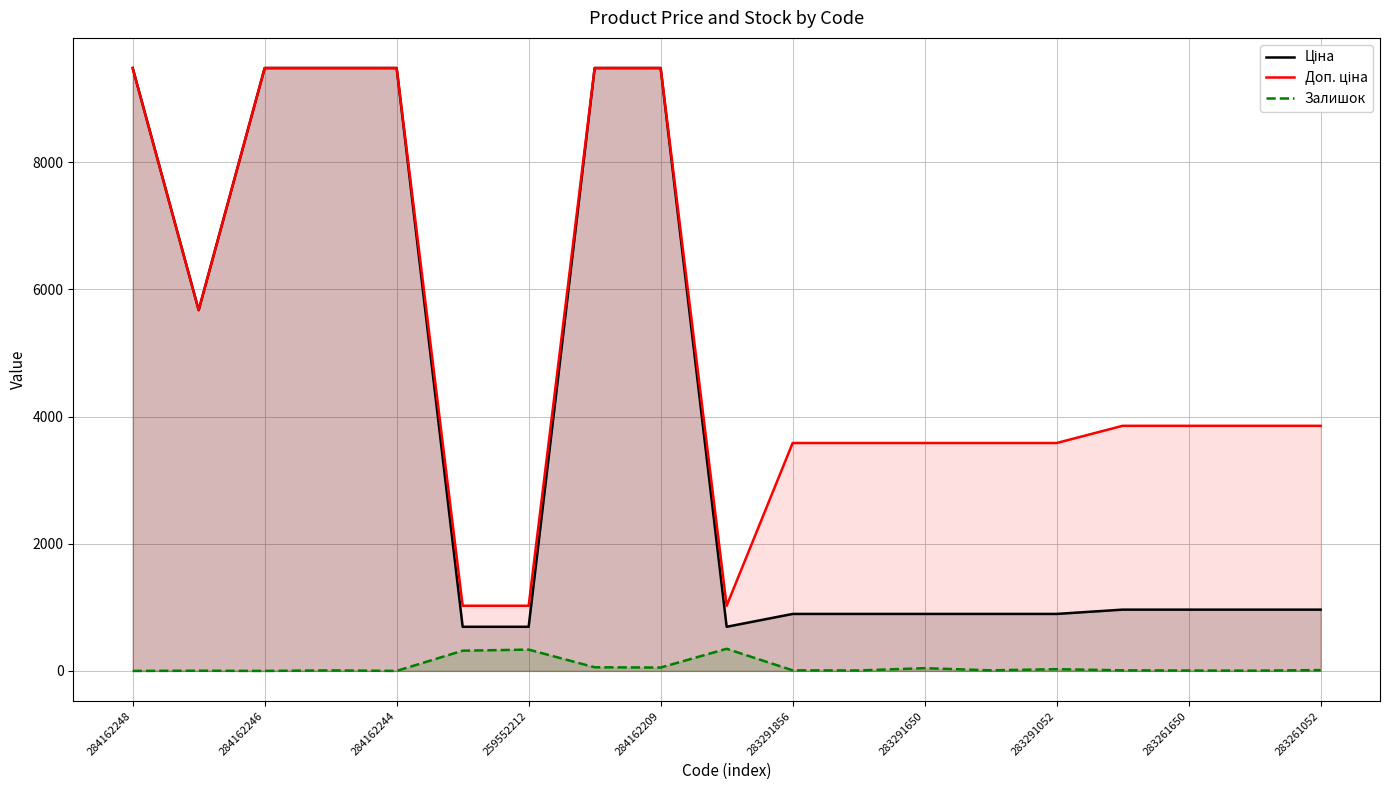

True or false: Залишок has a value of 53.0 at 284162209.

True